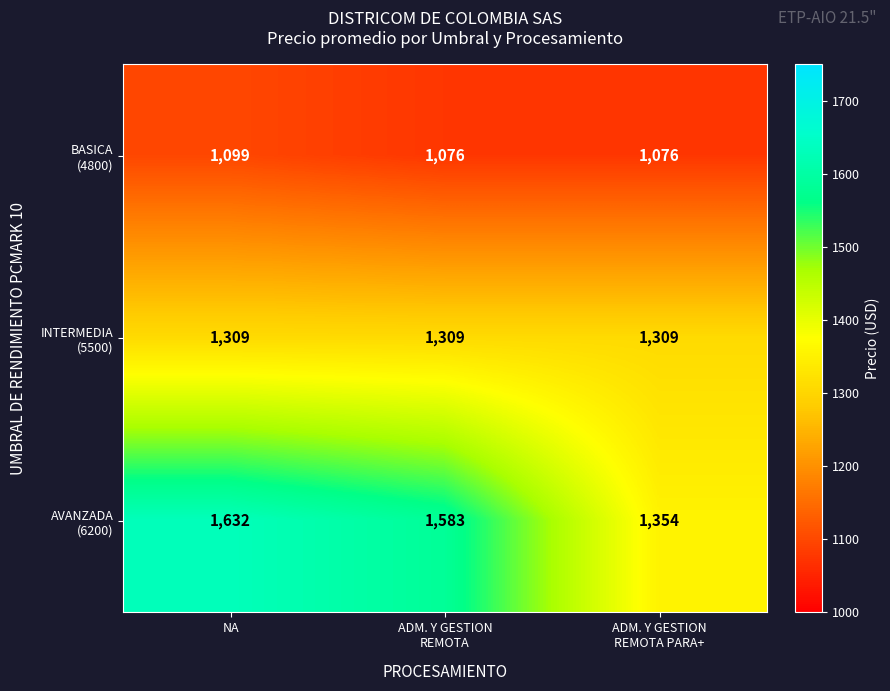

What is the maximum value shown in the chart?

1632